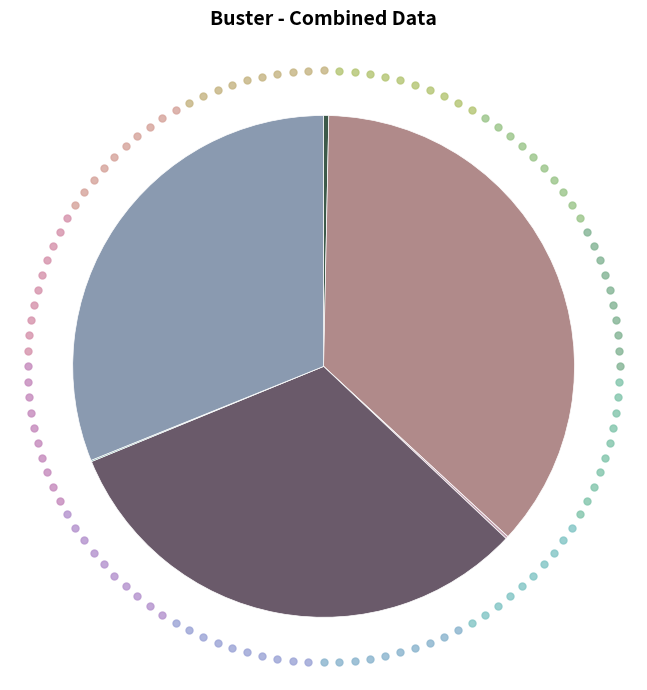

Is there any slice that represents more than half of the pie?

No